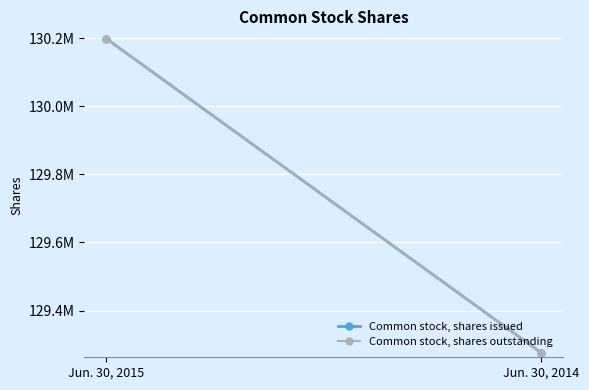

What is the sum of the Common stock, shares issued values at Jun. 30, 2015 and Jun. 30, 2014?

259474322